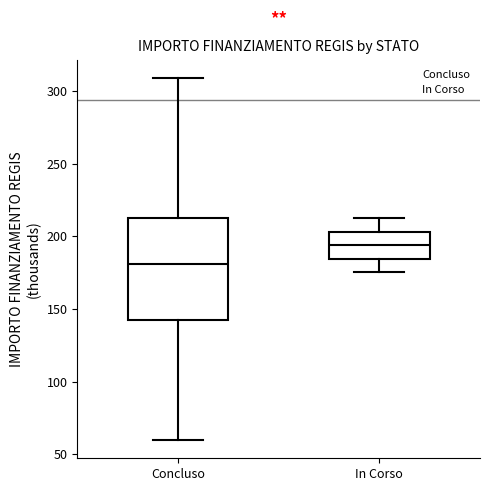

Reading left to right, read every box against the y-axis: the position of its median line, the range the box covers, and the ends of its whiskers. The values are not printed on the chart, so give them approximately, as read against the axis.

Concluso: median 180, box 145 to 210, whiskers 60 to 310
In Corso: median 195, box 185 to 205, whiskers 175 to 210